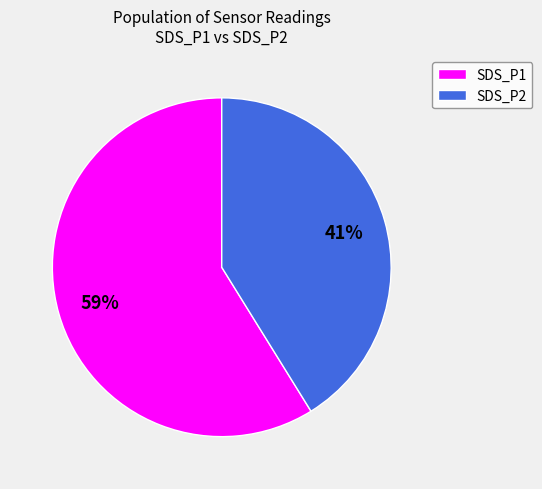

To the nearest percent, what portion does SDS_P1 represent?

59%